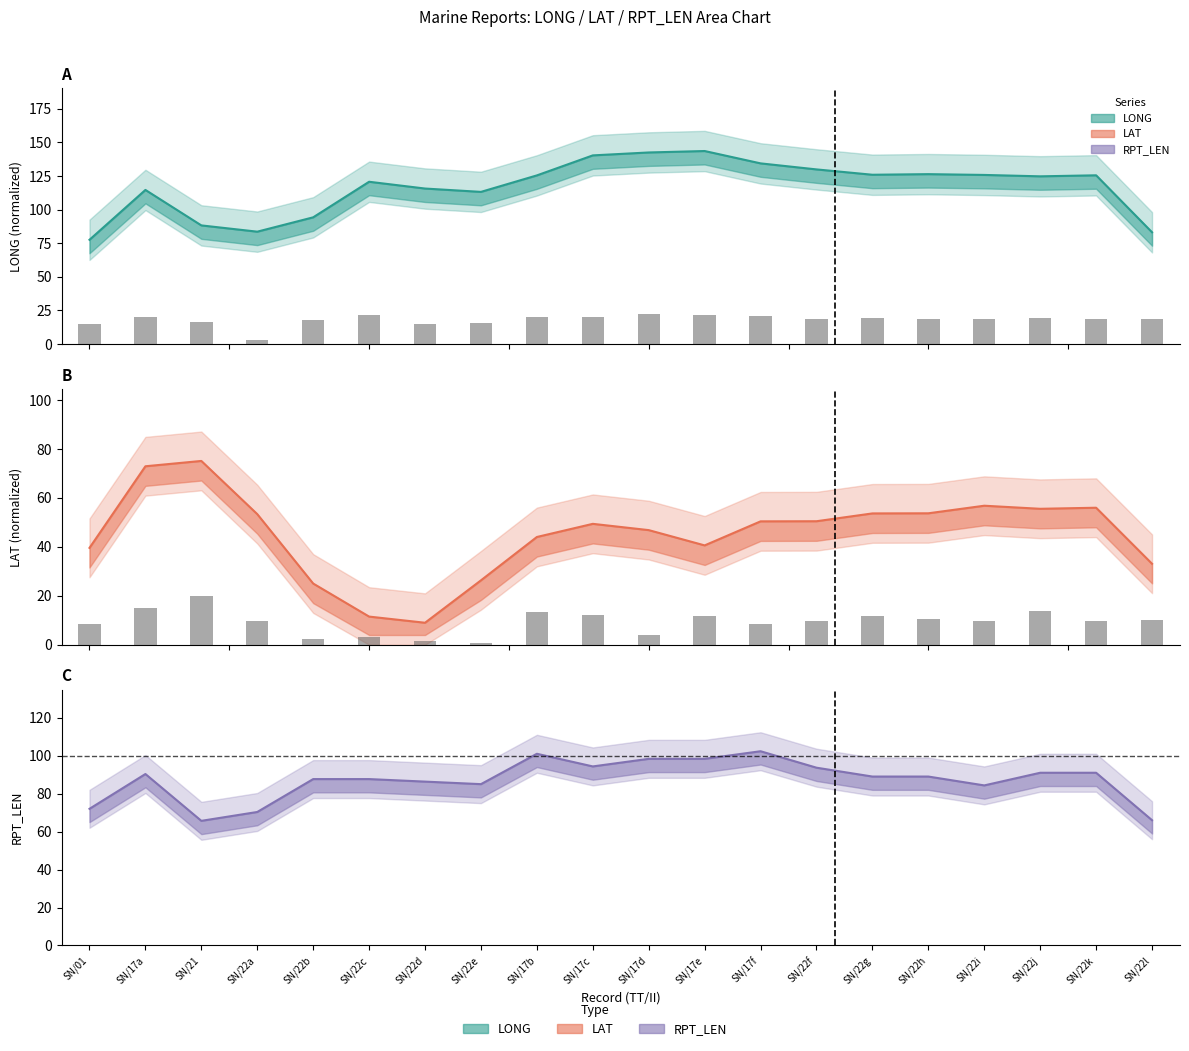

The LONG series shows 23.1 at SN/21. True or false?

False